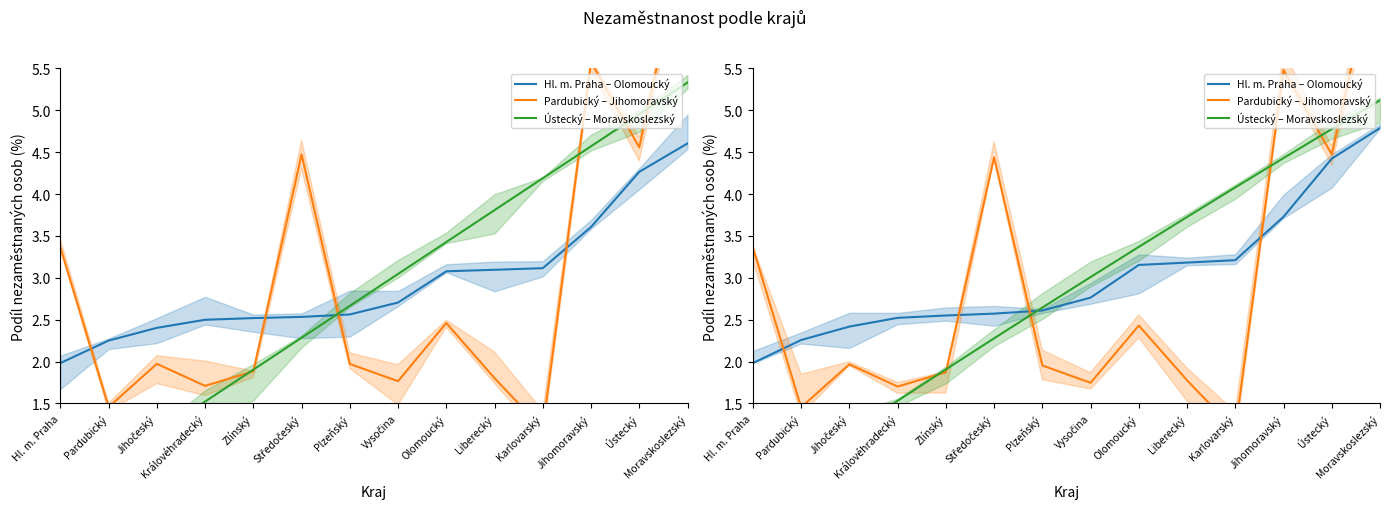

Where is the first local minimum for Pardubický – Jihomoravský?

Pardubický